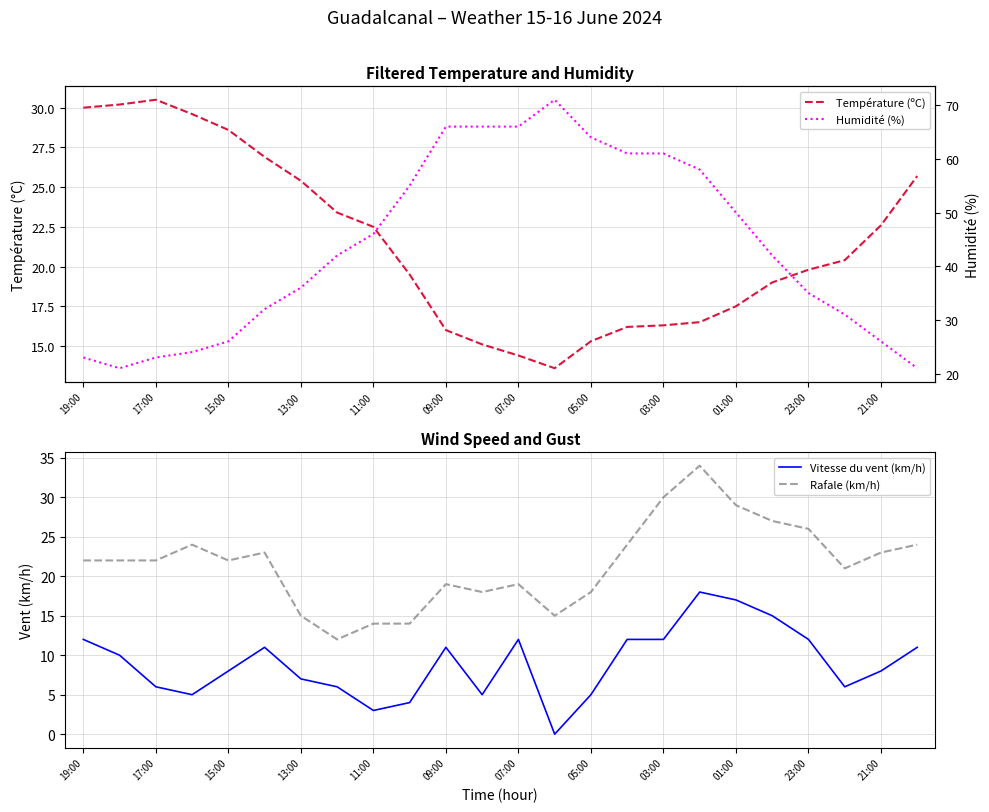

True or false: Vitesse du vent (km/h) and Rafale (km/h) intersect in this chart.

False